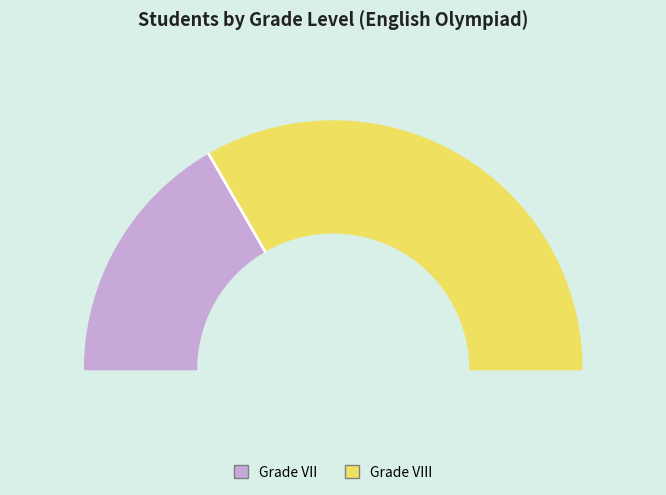

How many slices are in this pie chart?

2